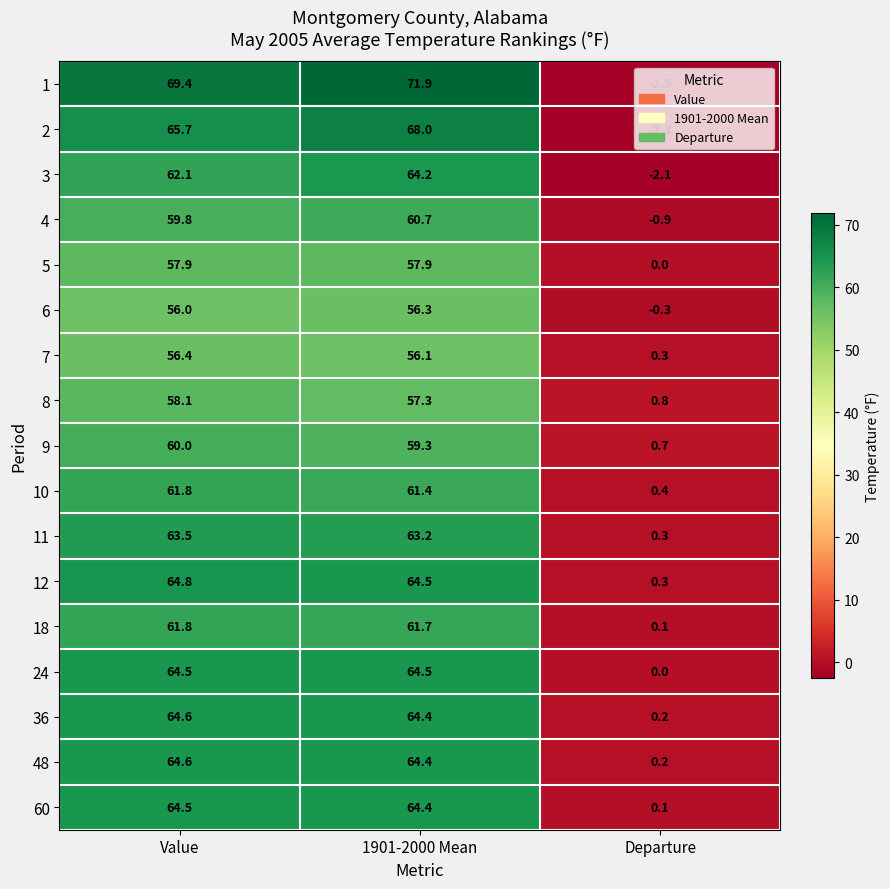

Read the 3 value at Value.

62.1